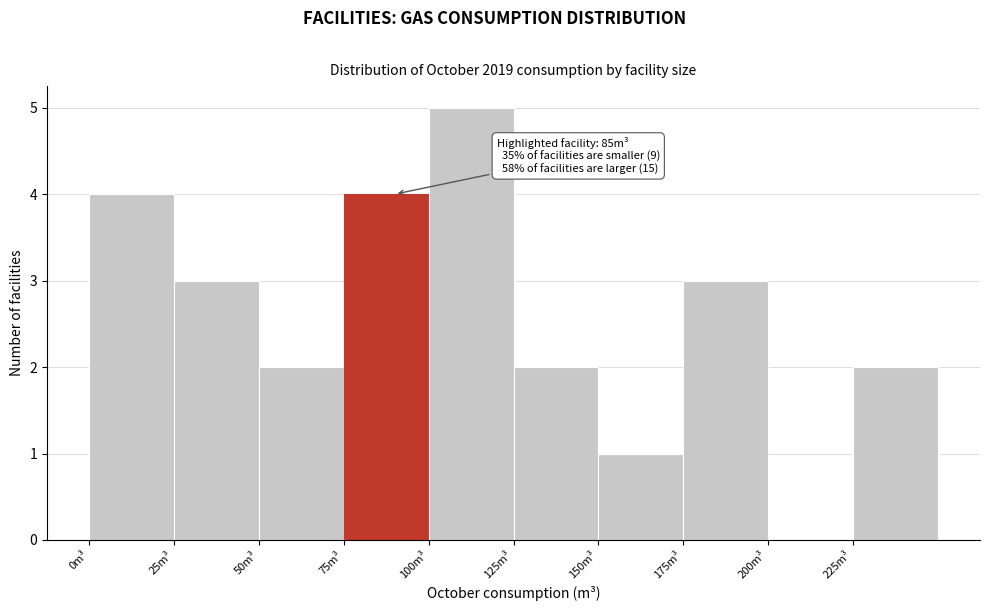

Over which range of the x-axis is the bar tallest?

100 to 125